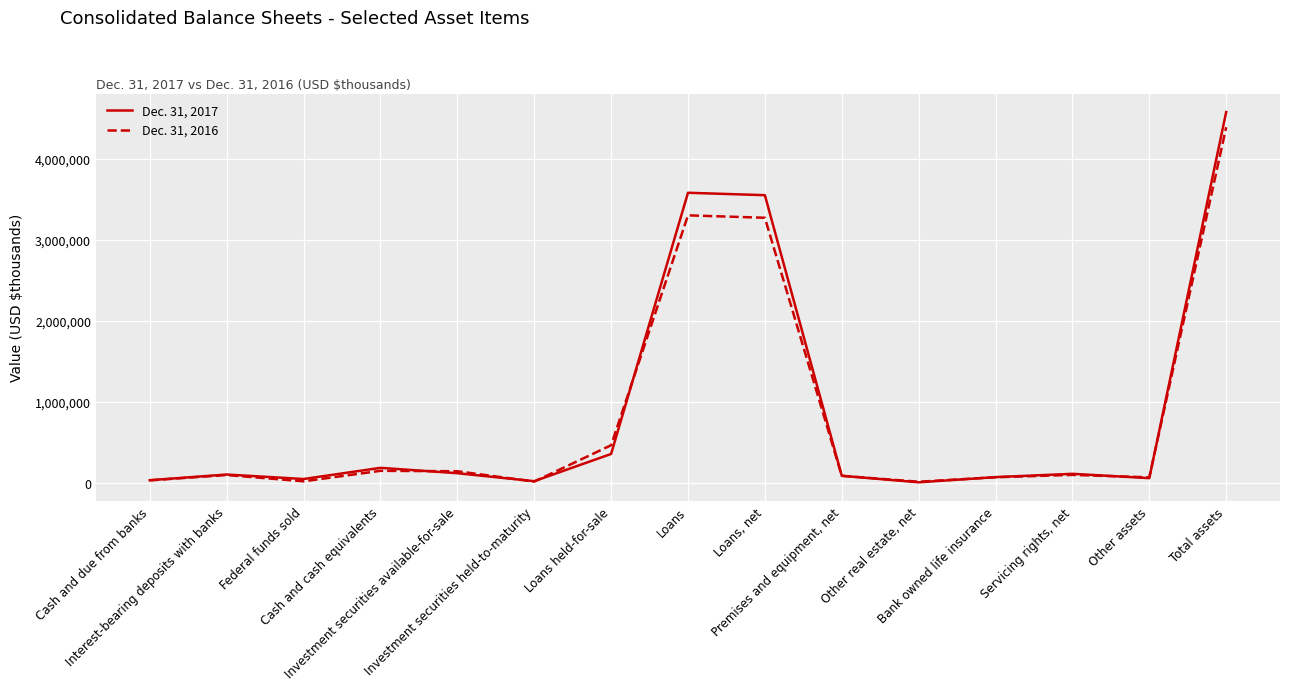

What is the maximum value shown in the chart?

4576858